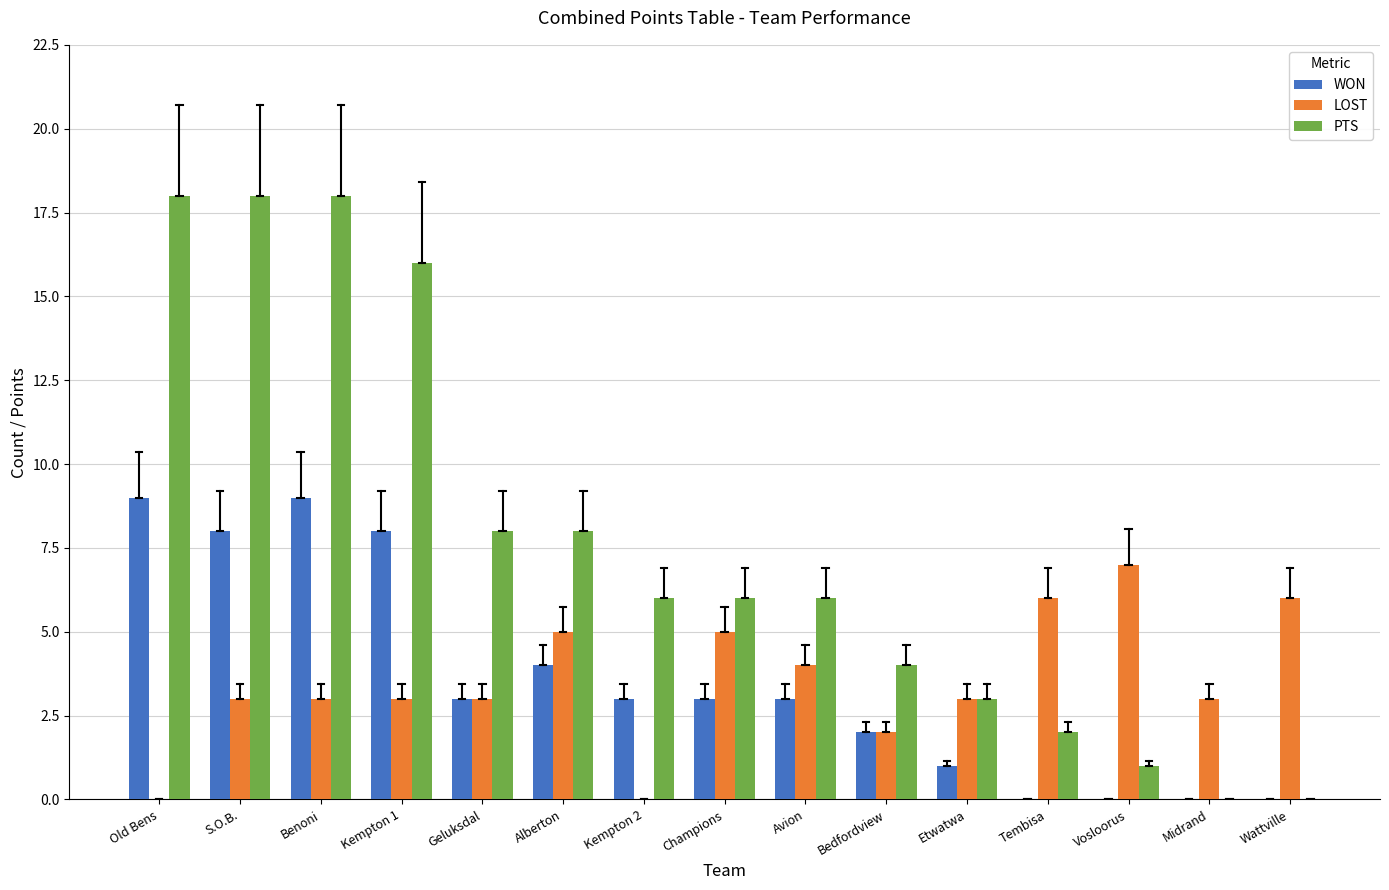

Reading left to right, list all the values displayed in this chart.

WON: Old Bens=9	S.O.B.=8	Benoni=9	Kempton 1=8	Geluksdal=3	Alberton=4	Kempton 2=3	Champions=3	Avion=3	Bedfordview=2	Etwatwa=1	Tembisa=0	Vosloorus=0	Midrand=0	Wattville=0
LOST: Old Bens=0	S.O.B.=3	Benoni=3	Kempton 1=3	Geluksdal=3	Alberton=5	Kempton 2=0	Champions=5	Avion=4	Bedfordview=2	Etwatwa=3	Tembisa=6	Vosloorus=7	Midrand=3	Wattville=6
PTS: Old Bens=18	S.O.B.=18	Benoni=18	Kempton 1=16	Geluksdal=8	Alberton=8	Kempton 2=6	Champions=6	Avion=6	Bedfordview=4	Etwatwa=3	Tembisa=2	Vosloorus=1	Midrand=0	Wattville=0